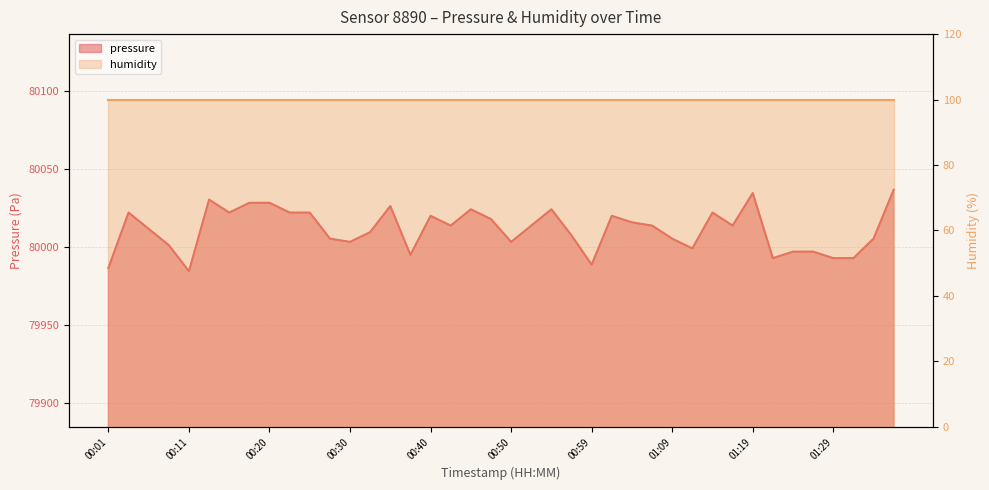

Read the value at 01:09.

80005.2